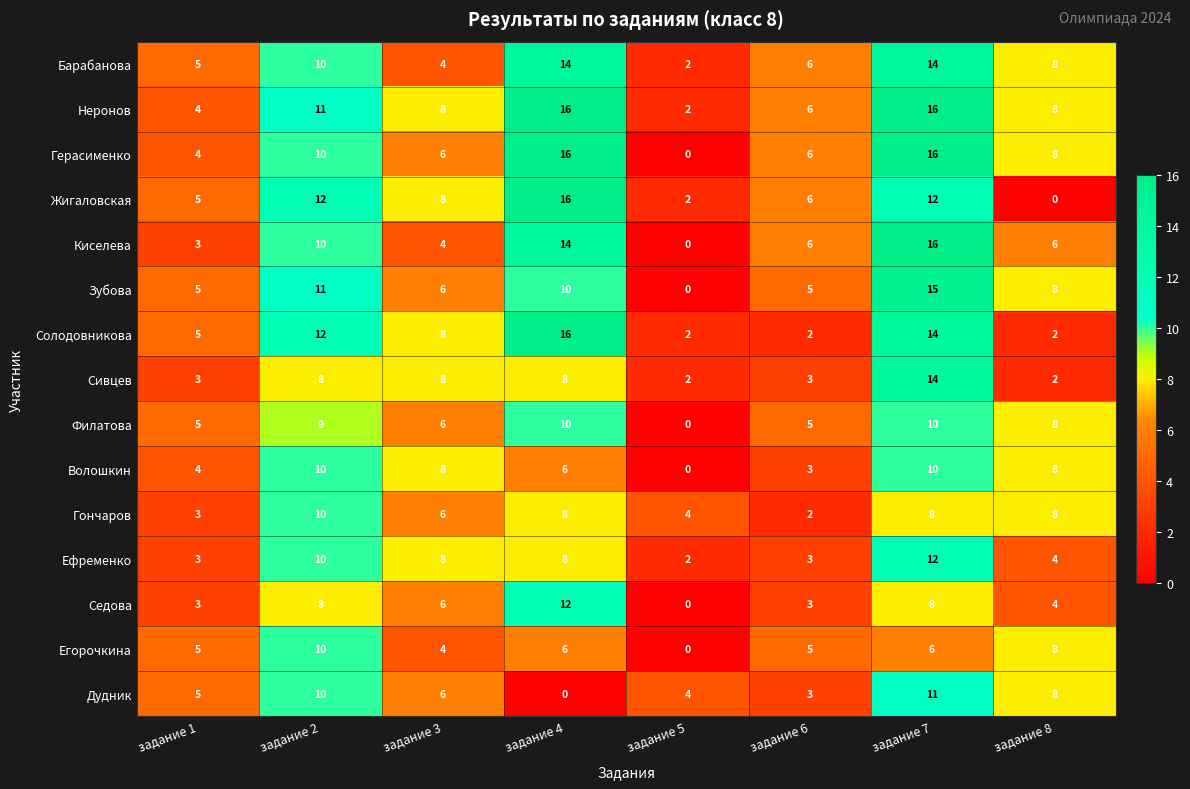

What is the difference between the maximum and minimum values in the Неронов series?

14